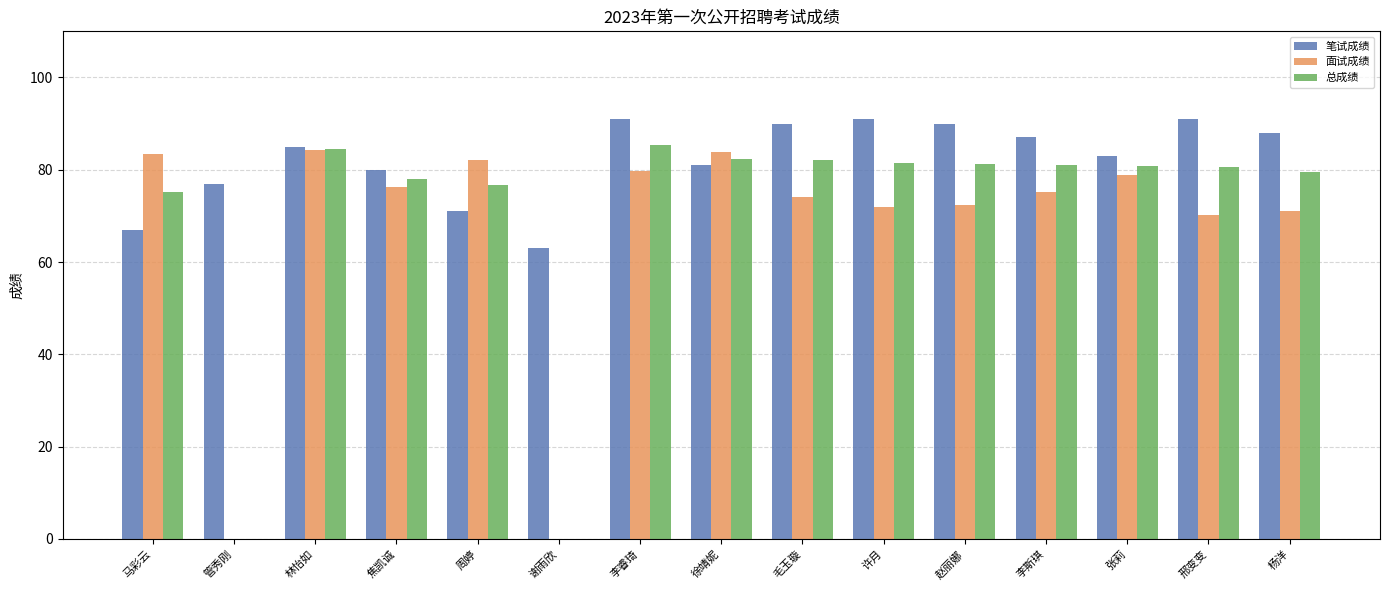

Which series has the largest total across all categories?

笔试成绩